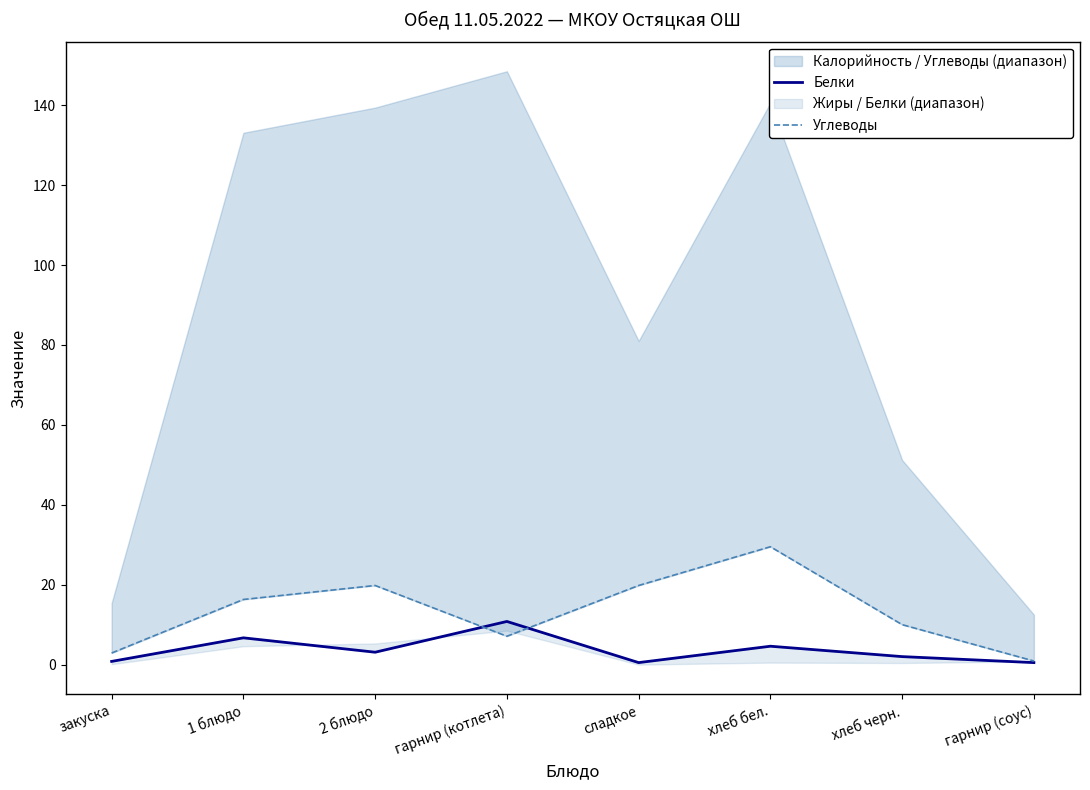

In Белки, how many points are lower than both neighbors (excluding endpoints)?

2